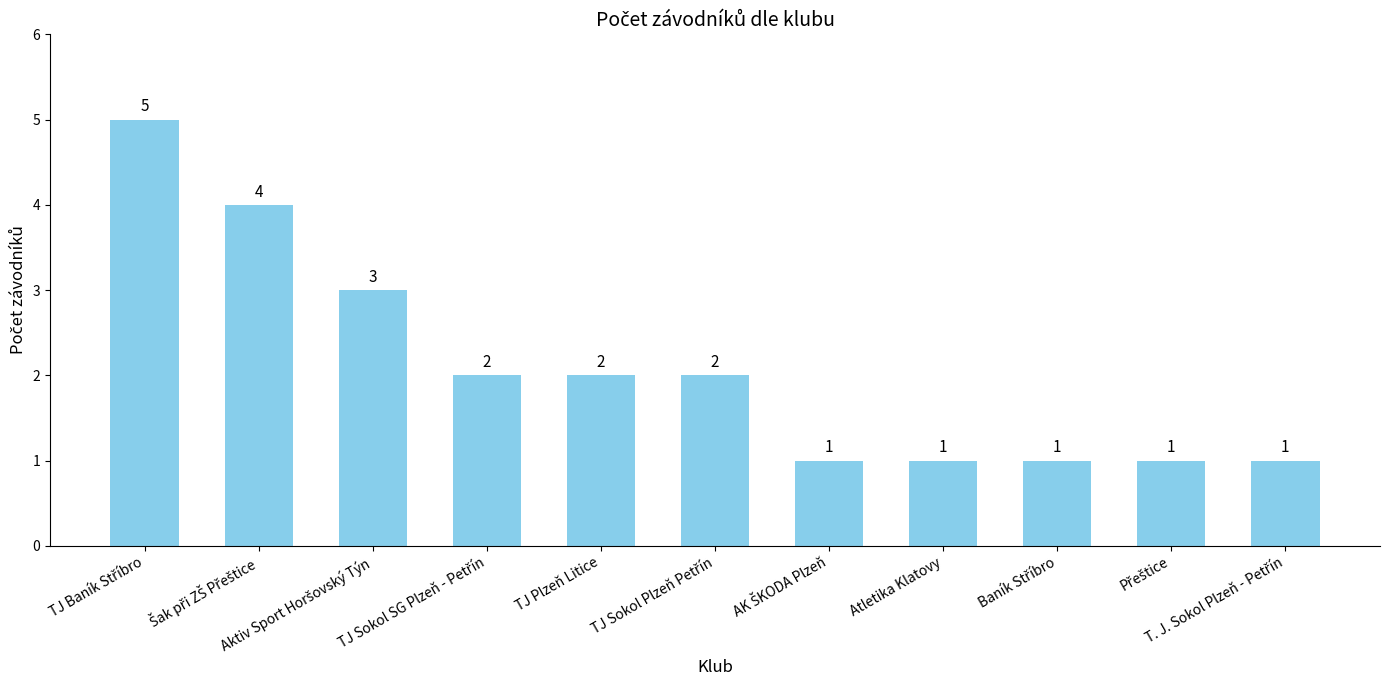

What is the greatest value displayed?

5